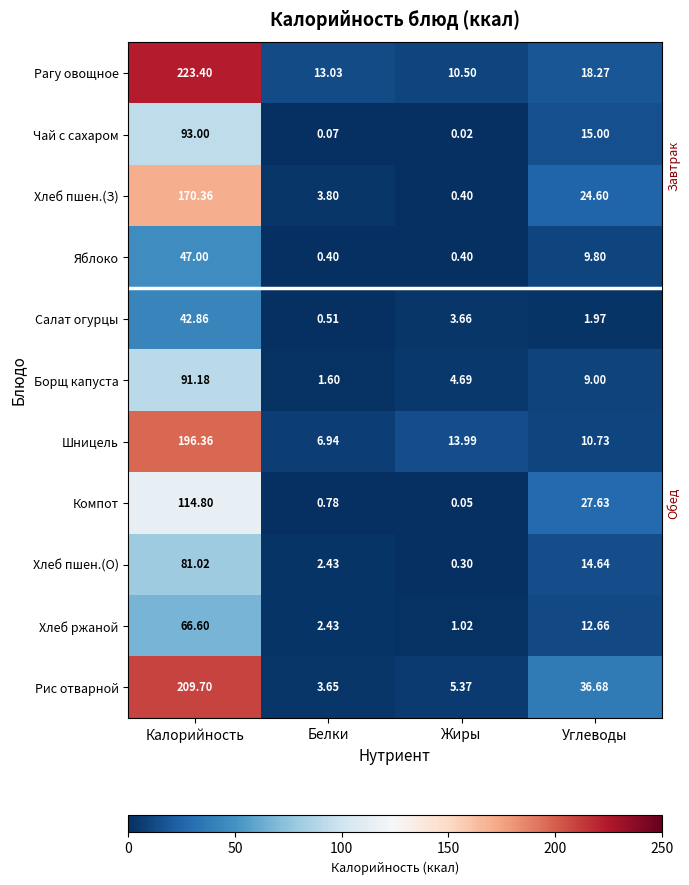

Which series has the largest total across all categories?

Рагу овощное